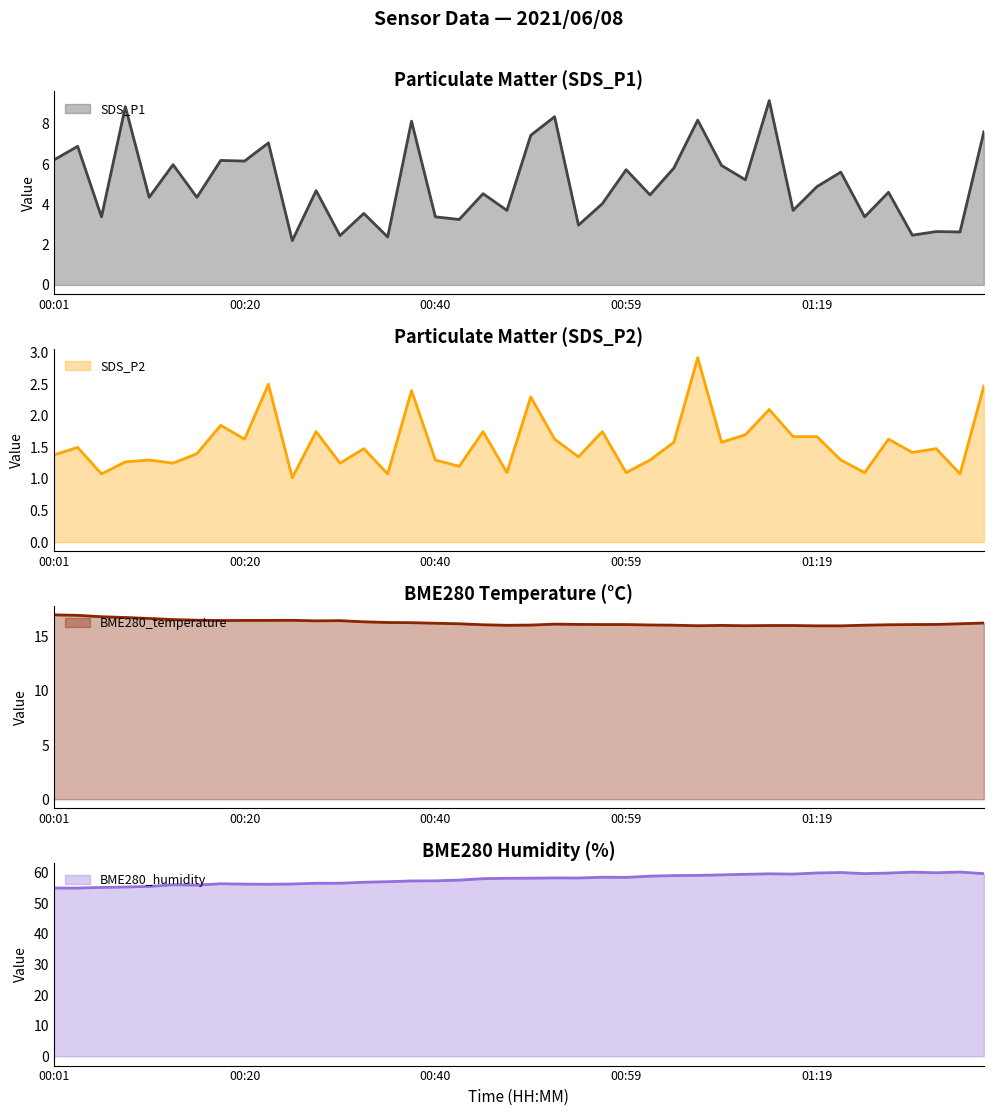

Is the value of BME280_temperature at 00:50 greater than the value of BME280_humidity at 00:30?

No